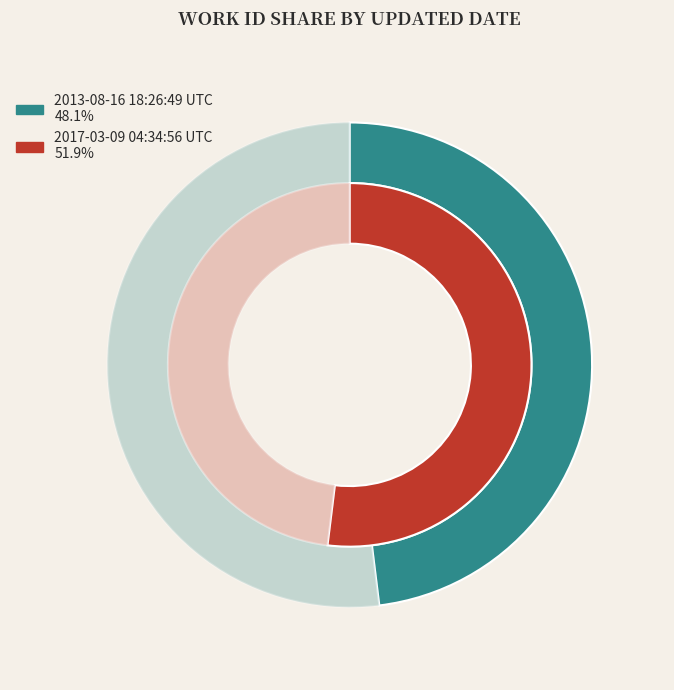

To the nearest percent, what portion does 2017-03-09 04:34:56 UTC represent?

52%